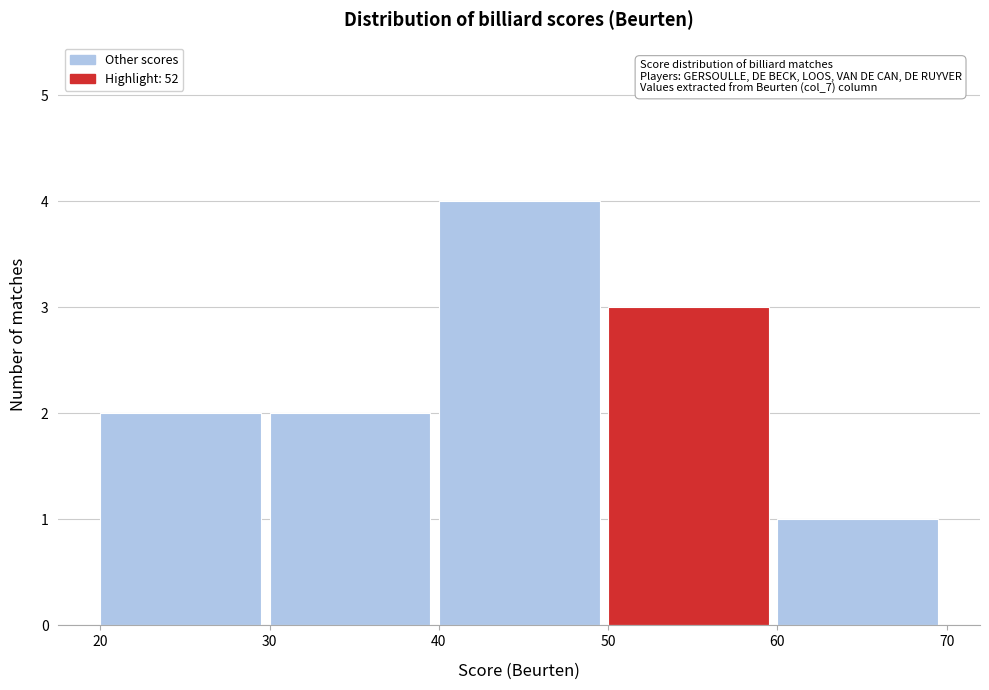

Which range on the x-axis has the tallest bar?

40 to 50